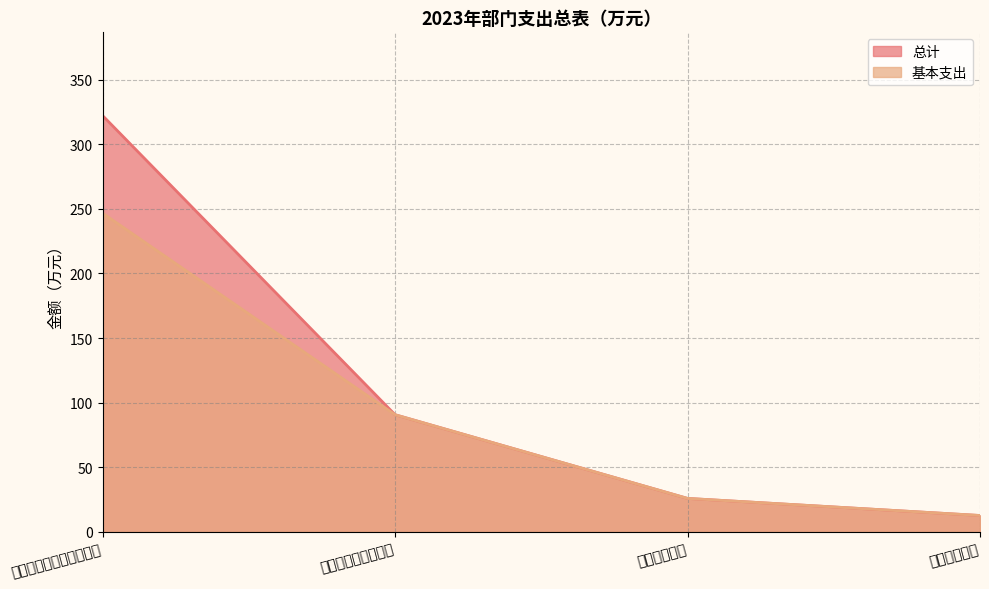

At which label does 总计 reach its minimum?

住房保障支出